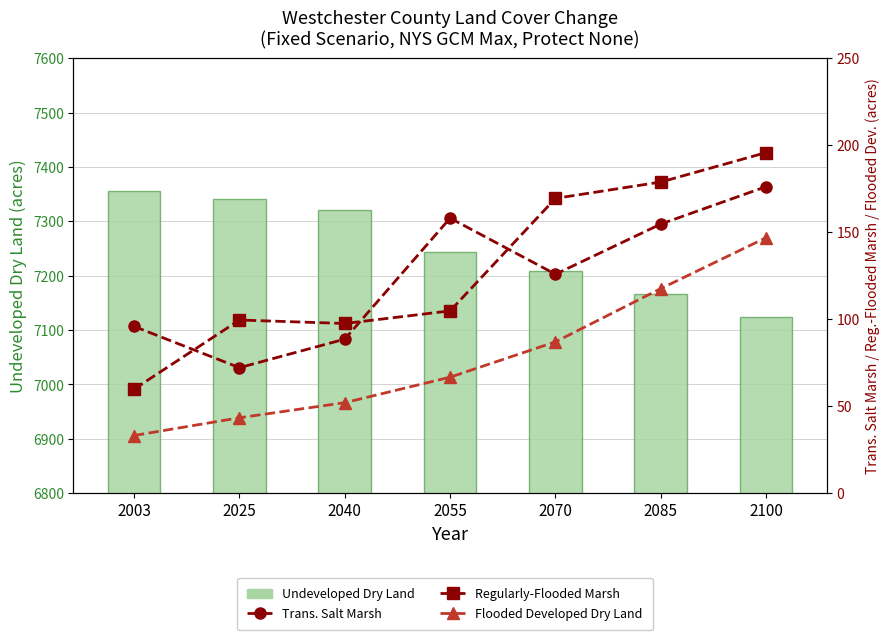

Which category has the lowest value in the Flooded Developed Dry Land series?

2003